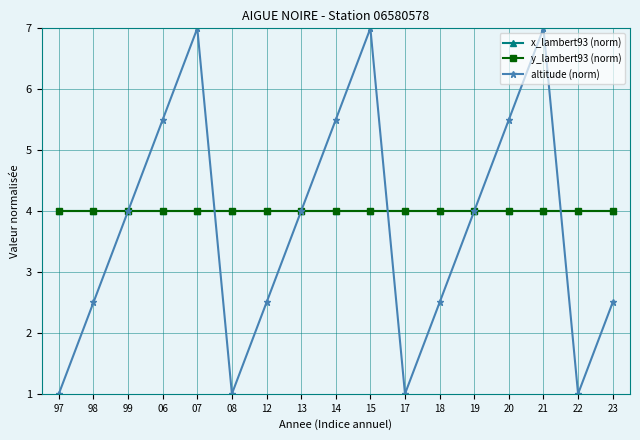

What is the minimum value shown in the chart?

1.0